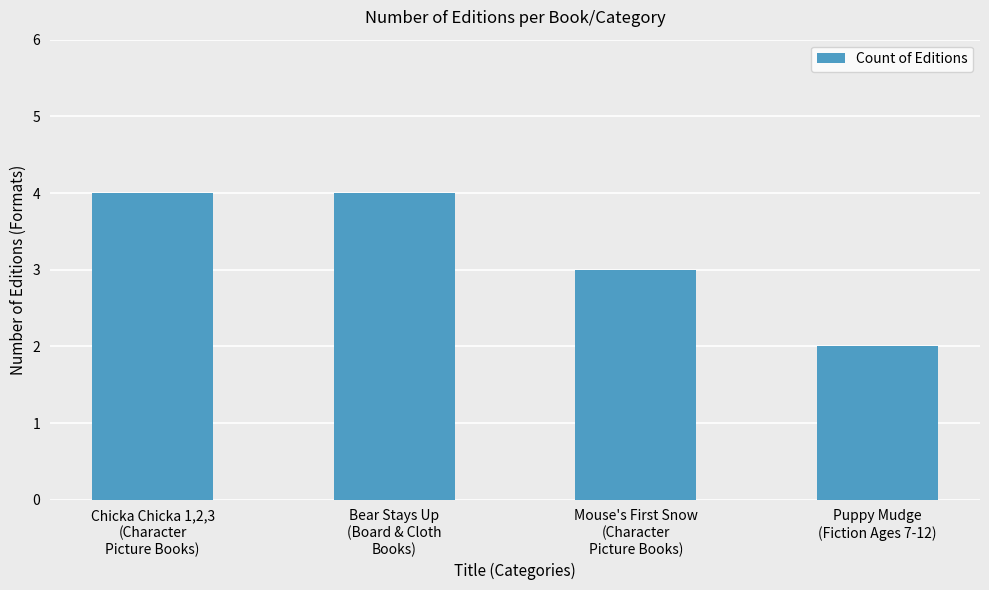

How many bars are there in total?

4